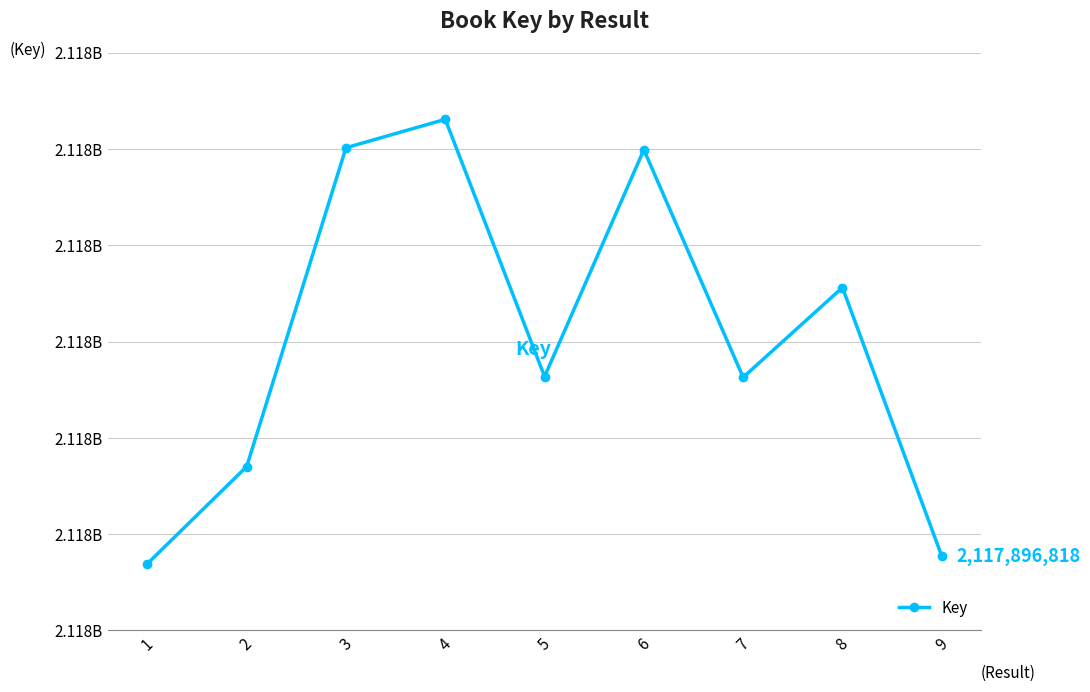

Which has a higher value, 7 or 8?

8